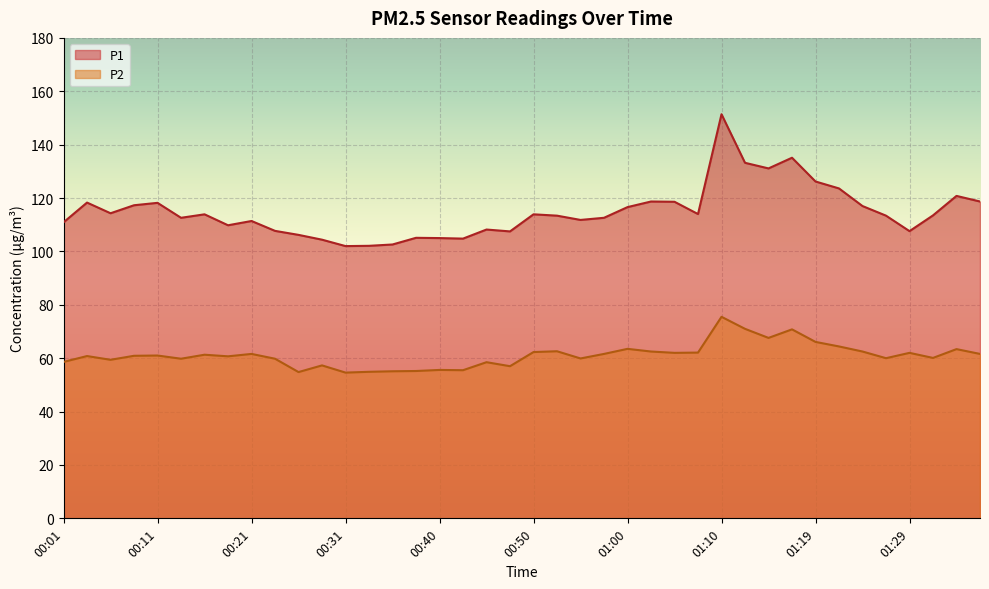

At 00:52, list the series in order from smallest to largest.

P2, P1